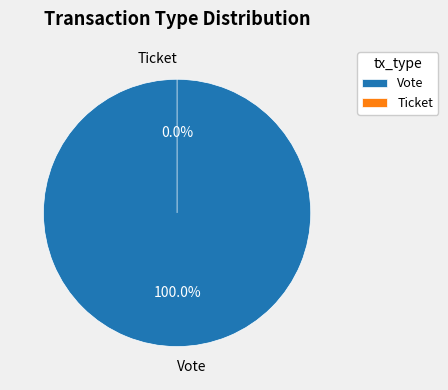

What percentage is the Vote slice, to the nearest percent?

100%